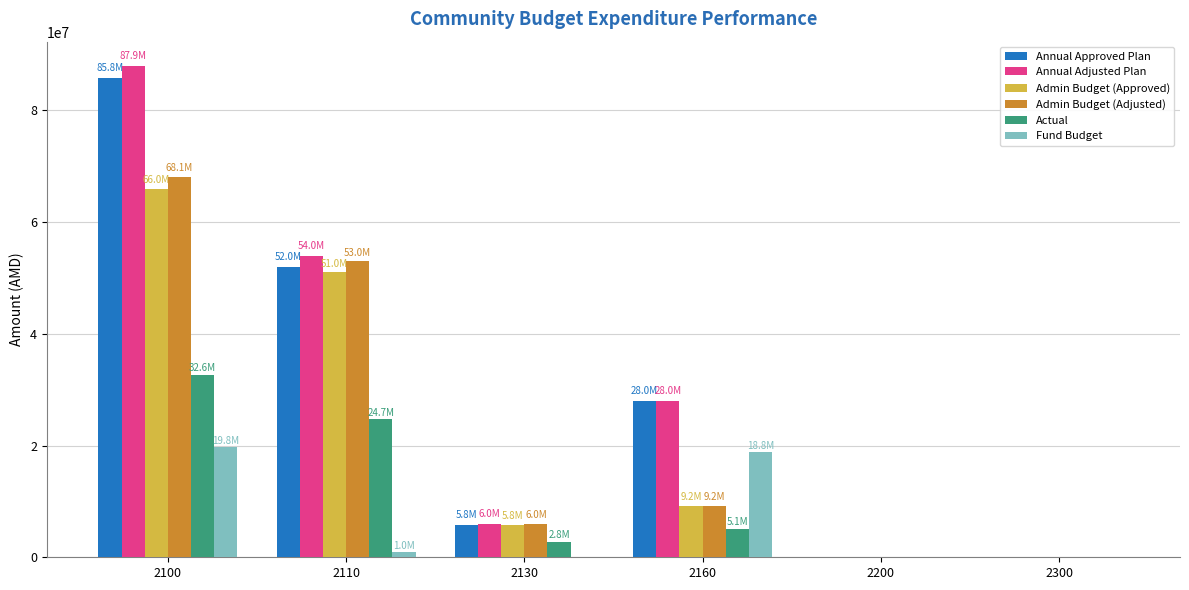

Where does the Admin Budget (Adjusted) series first go above 9165000?

2100